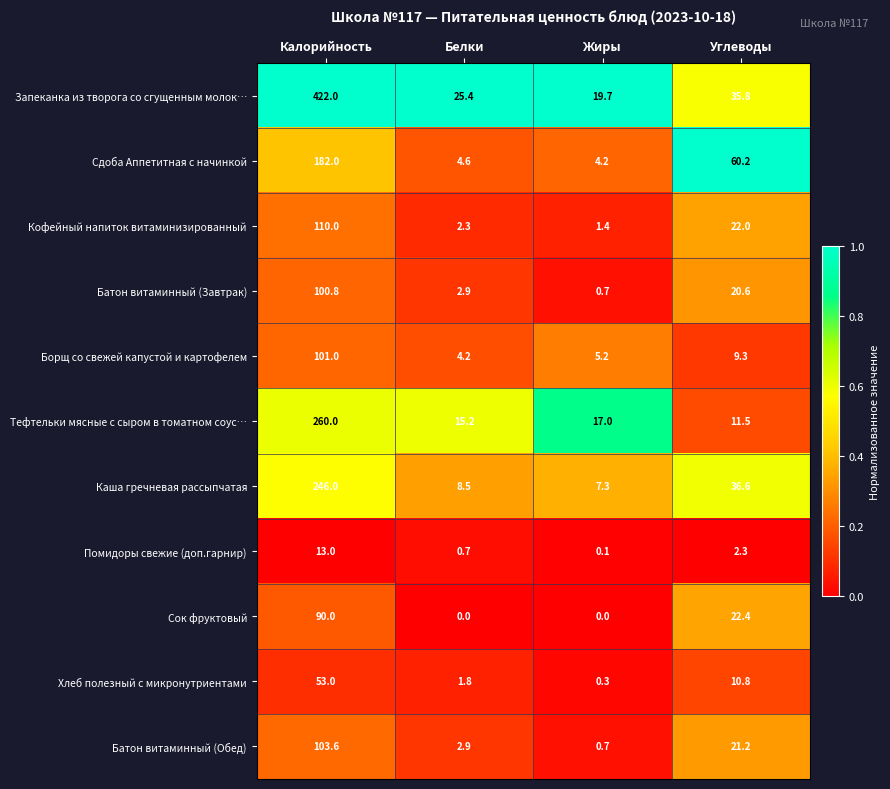

What is the average value of the Борщ со свежей капустой и картофелем series?

29.9